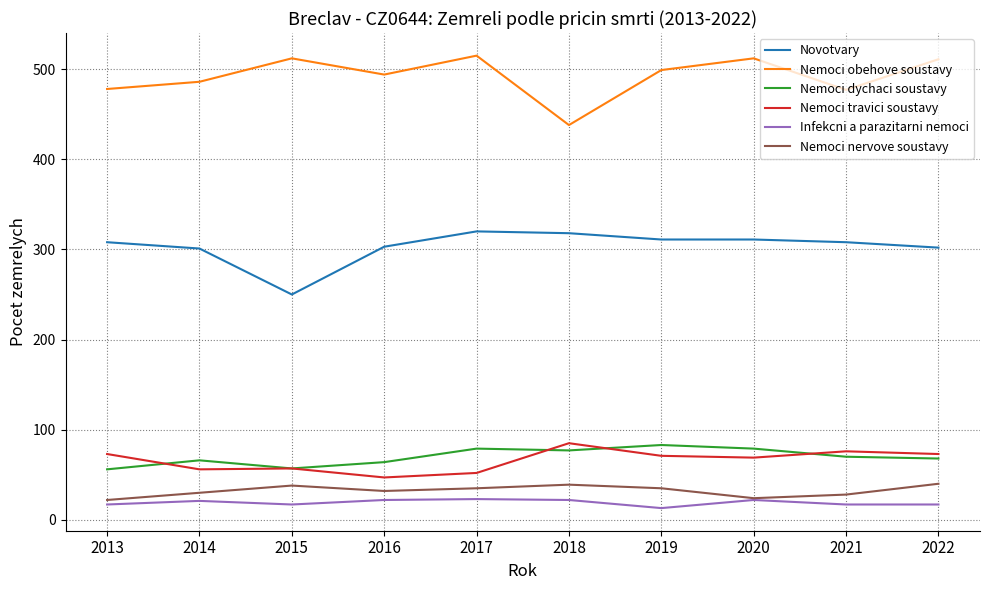

The value of Nemoci obehove soustavy at 2014 is 486. True or false?

True